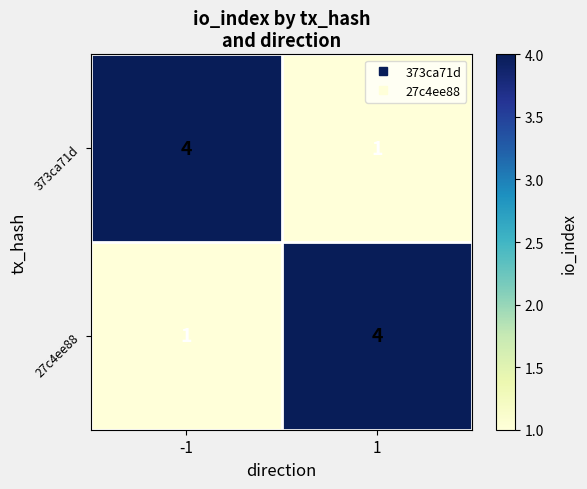

How many categories are shown in the chart?

2